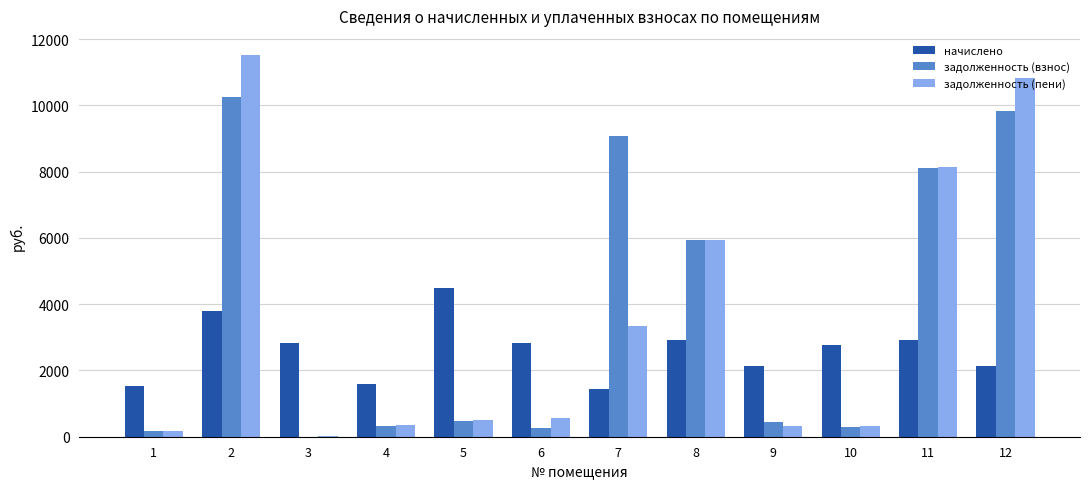

At which category does the chart reach its peak across all series?

2